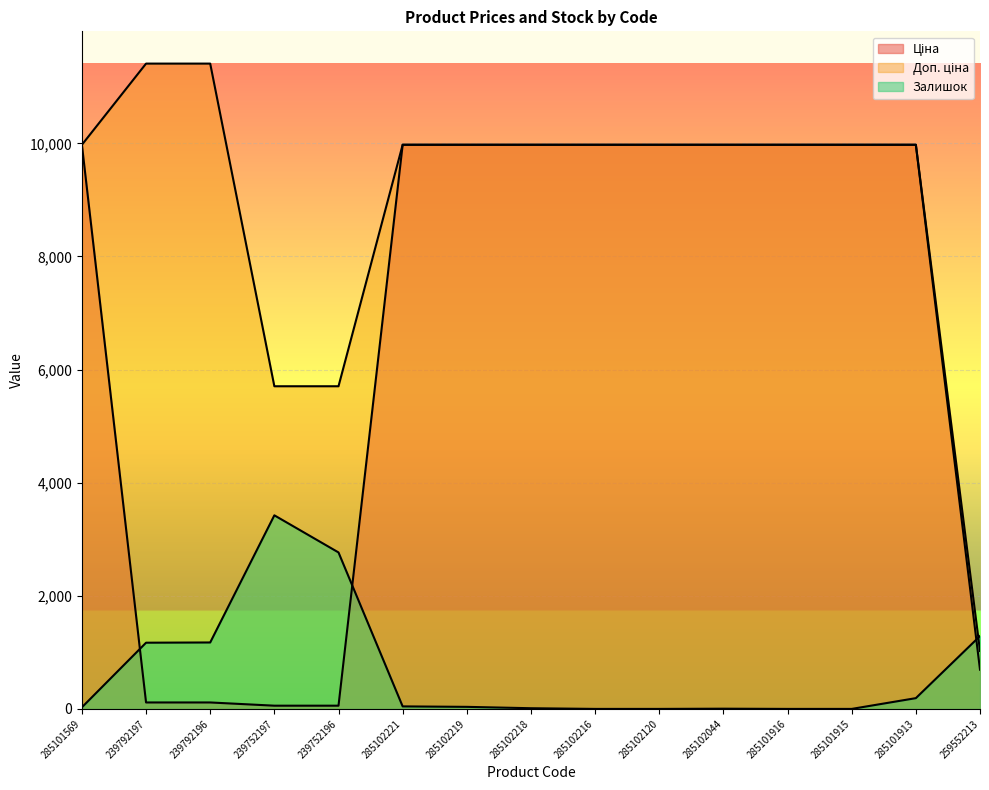

What is the difference between the Ціна values at 285101913 and 239752197?

9917.9